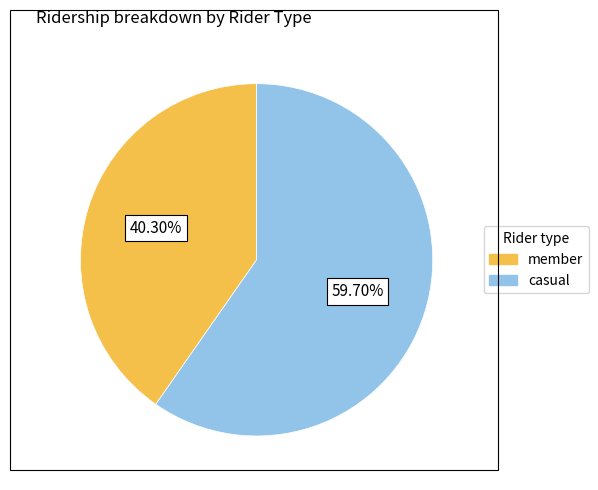

Is there a majority slice in this chart?

Yes